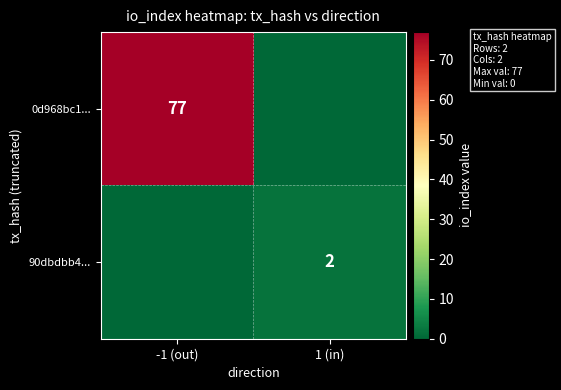

Is the value of 0d968bc1... at -1 (out) greater than the value of 90dbdbb4... at 1 (in)?

Yes